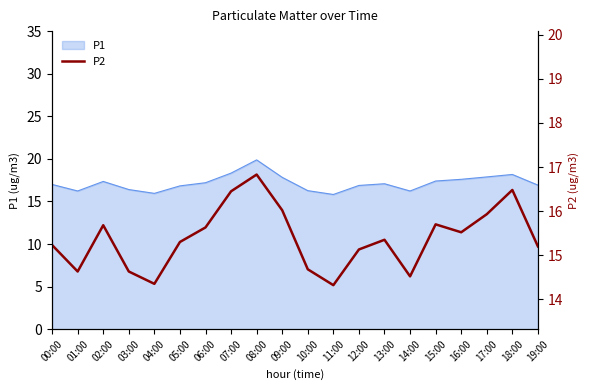

Between 01:00 and 08:00, which is larger?

08:00